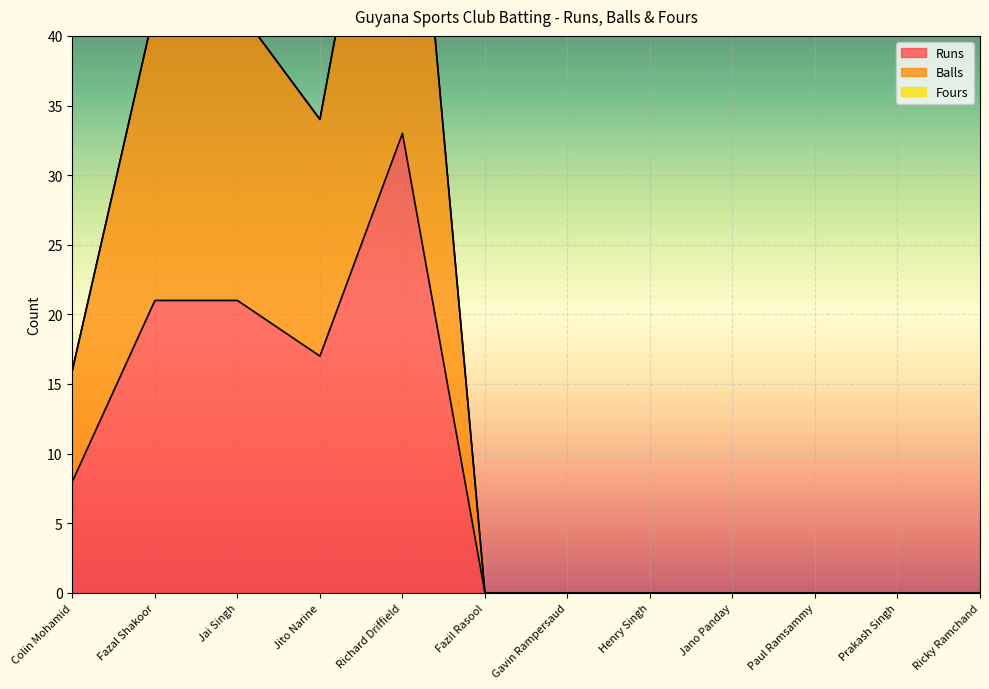

What is the average value of the Runs series?

8